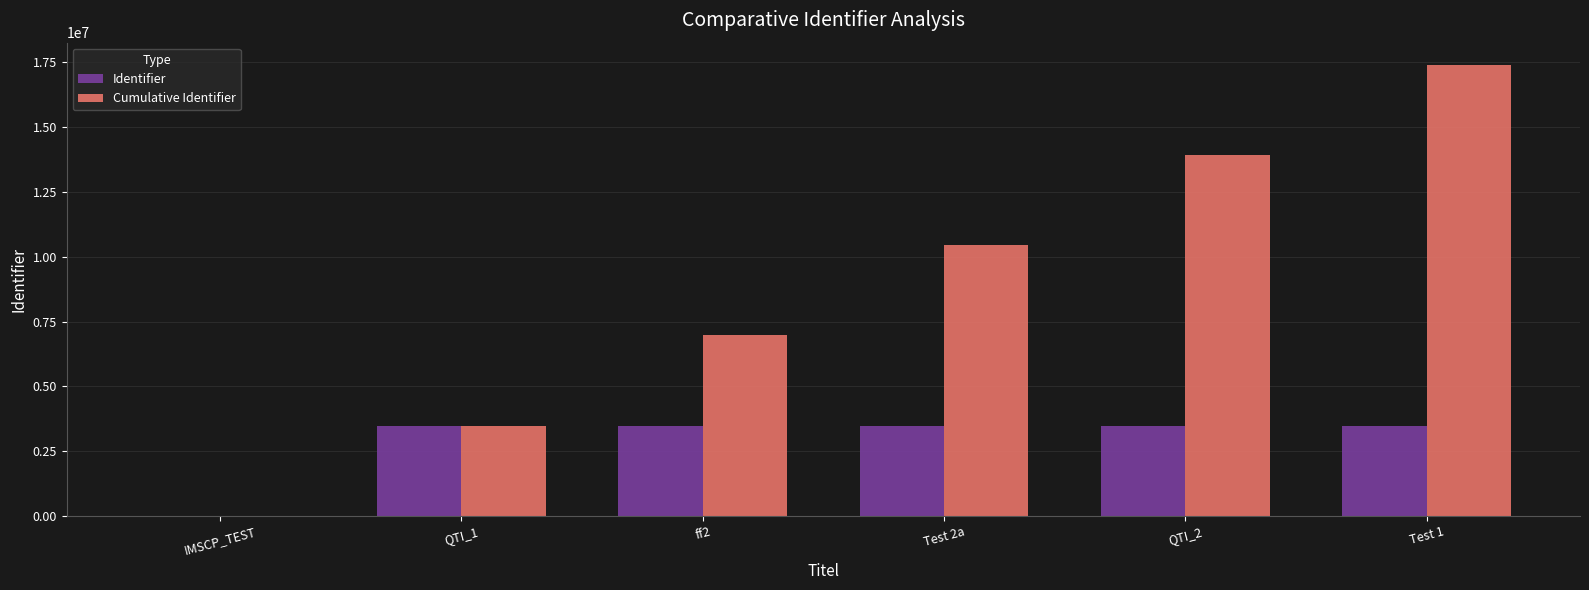

At which category is the sum across all series the highest?

Test 1